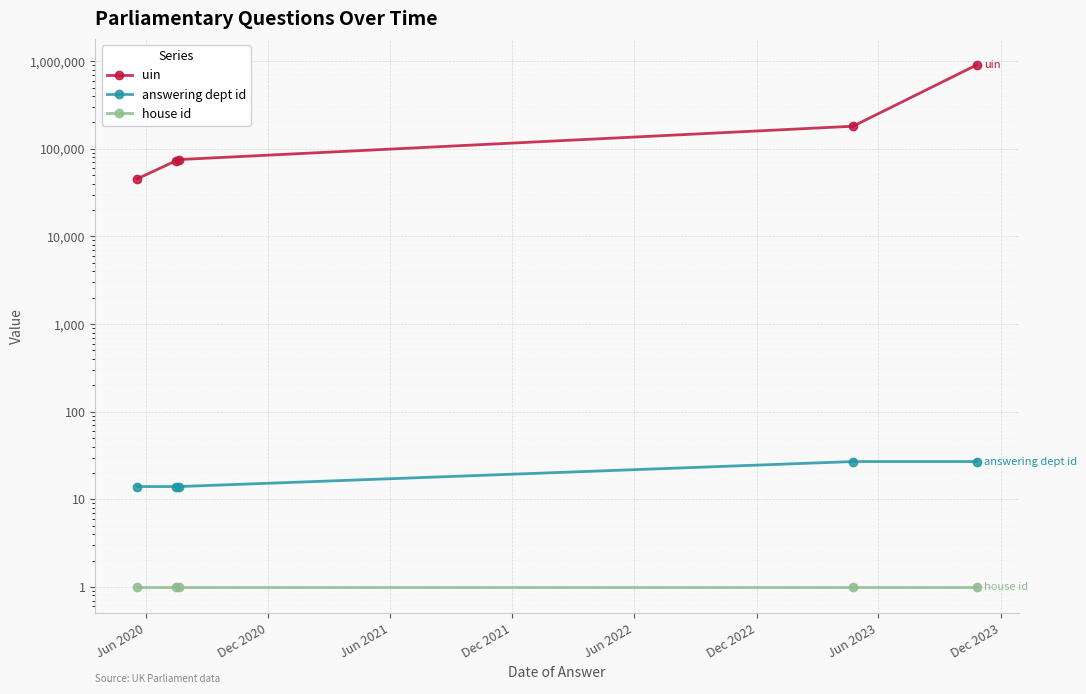

What value does the answering dept id series have at Jun 2020?

14